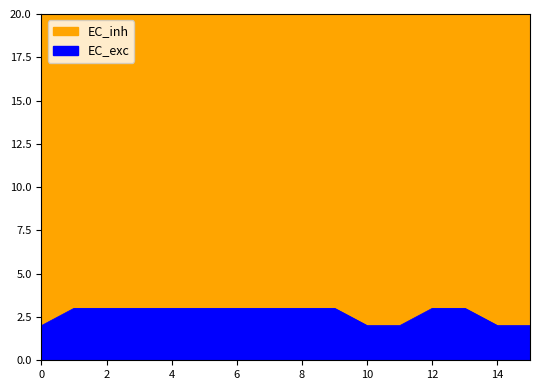

What is the maximum value for EC_exc?

3